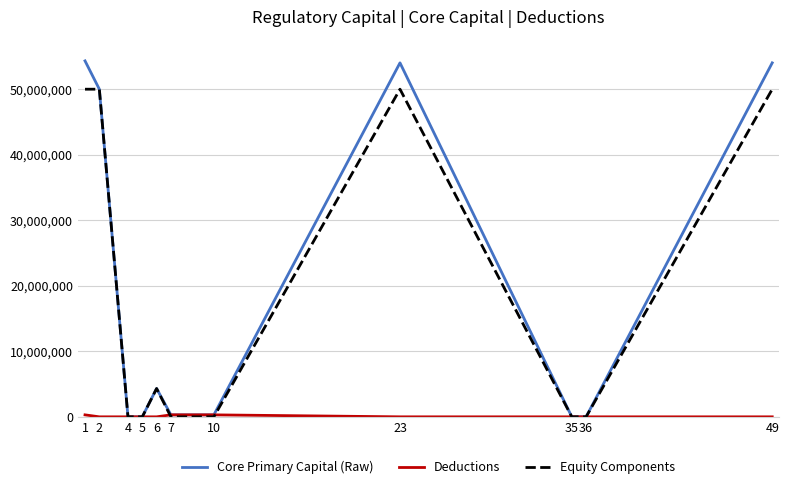

Between 1 and 36, which series saw the biggest shift?

Core Primary Capital (Raw)